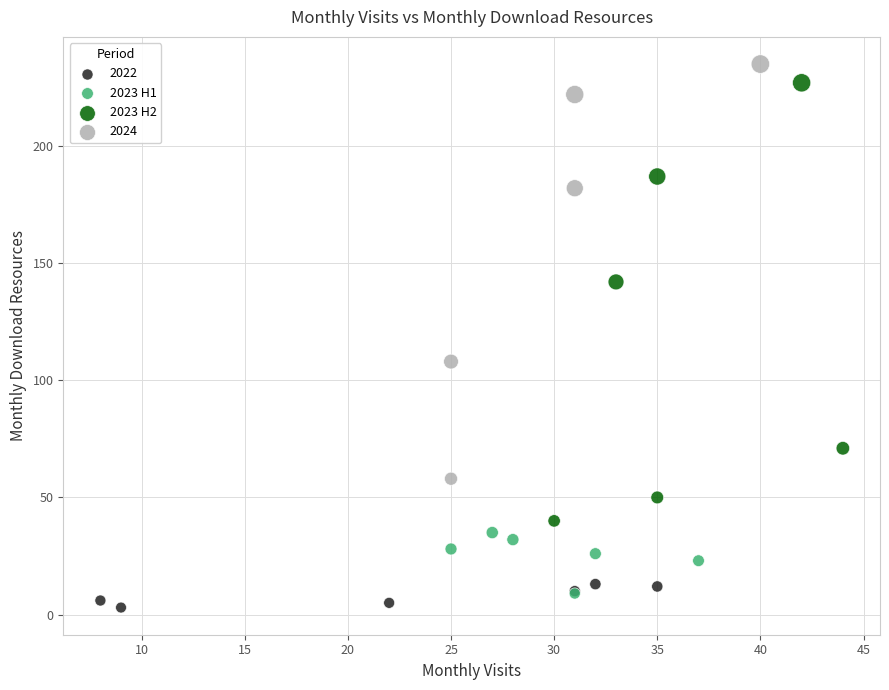

What are all the series names shown in the legend?

2022, 2023 H1, 2023 H2, 2024